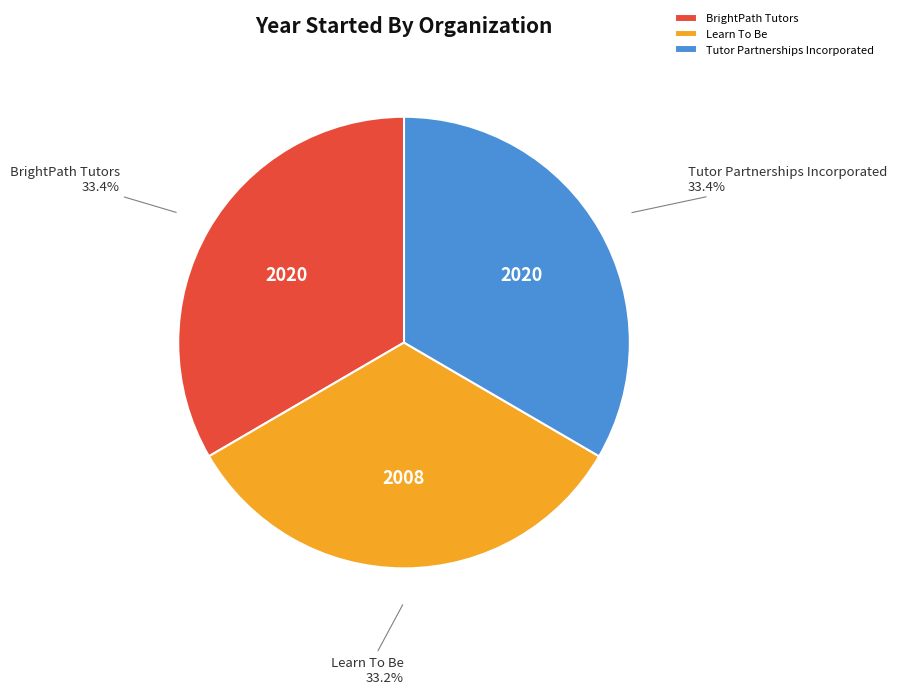

To the nearest percent, what is the combined percentage of Learn To Be and Tutor Partnerships Incorporated?

67%